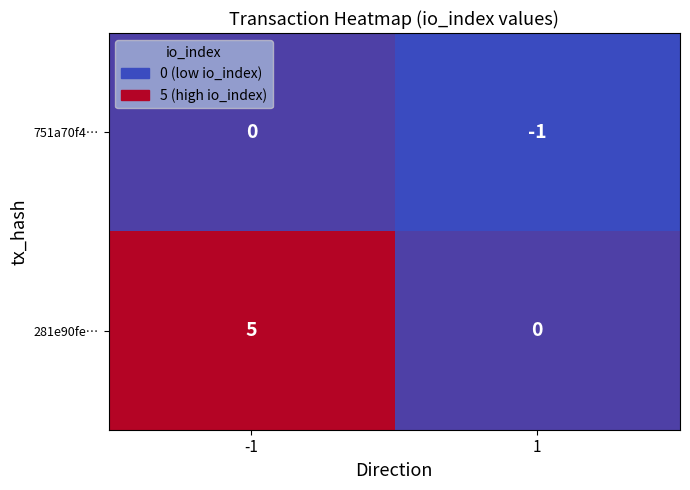

What is the sum of the 281e90fe… values at 1 and -1?

5